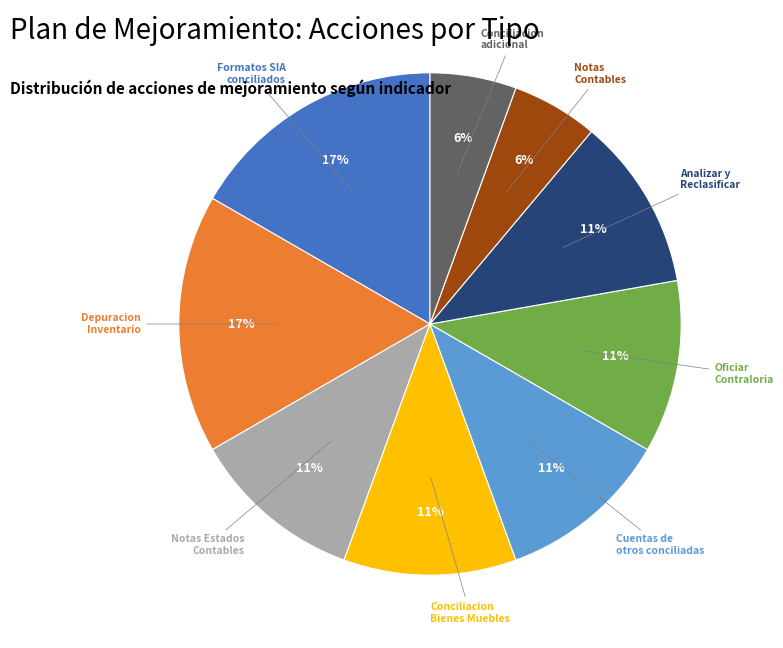

What percentage is the Cuentas de otros conciliadas slice, to the nearest percent?

11%